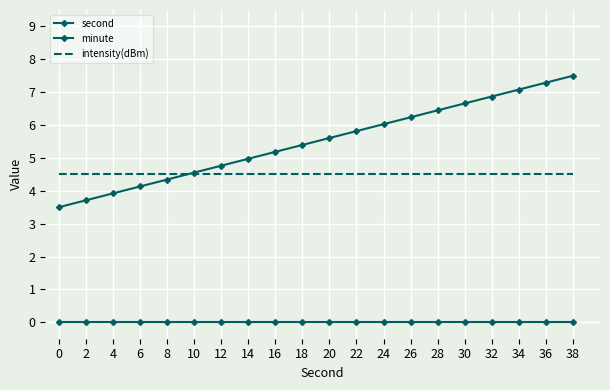

What is the maximum value shown in the chart?

7.5